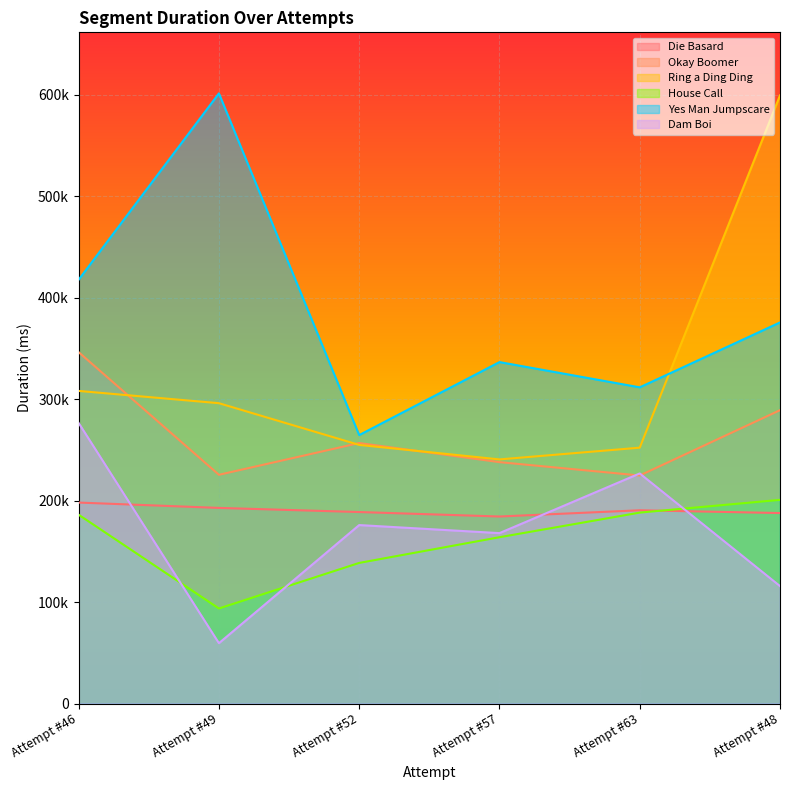

Reading left to right, transcribe all the data shown in this chart.

Die Basard: 198093	192825	188764	184348	190495	187766
Okay Boomer: 346308	225462	256753	237924	224763	289138
Ring a Ding Ding: 308113	296016	254901	240613	252187	599338
House Call: 186101	93720	138619	163946	188202	200755
Yes Man Jumpscare: 417671	601333	264599	336525	311645	375589
Dam Boi: 276530	59515	175918	167980	226780	115785